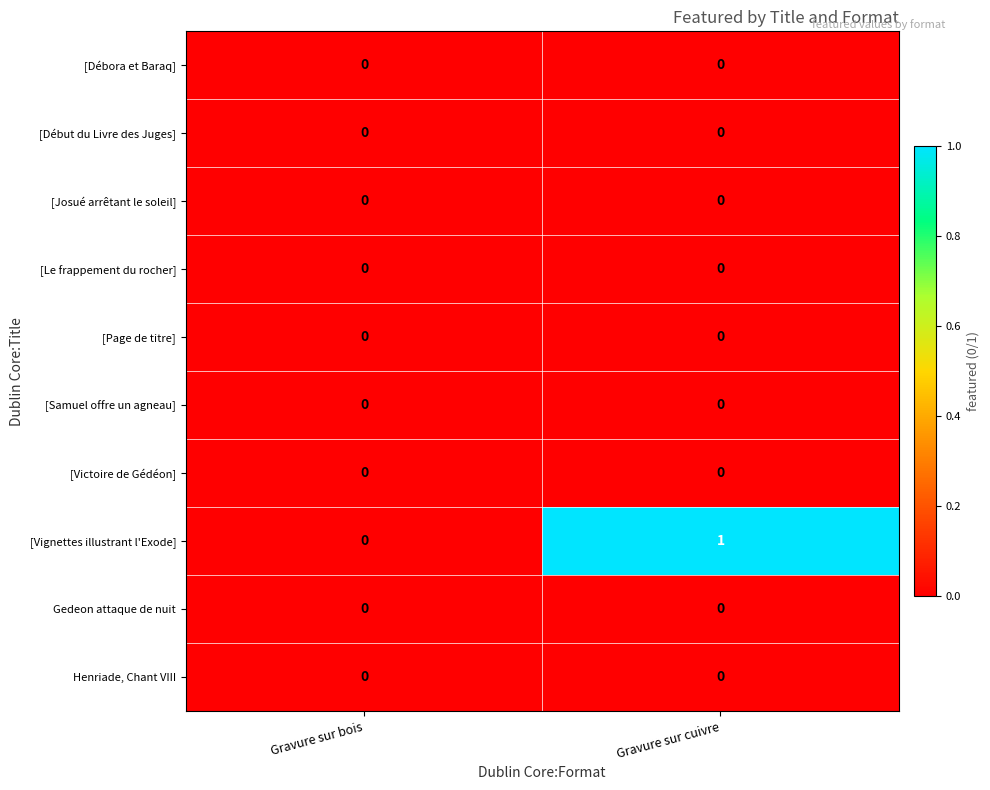

At which category is the sum across all series the highest?

Gravure sur cuivre